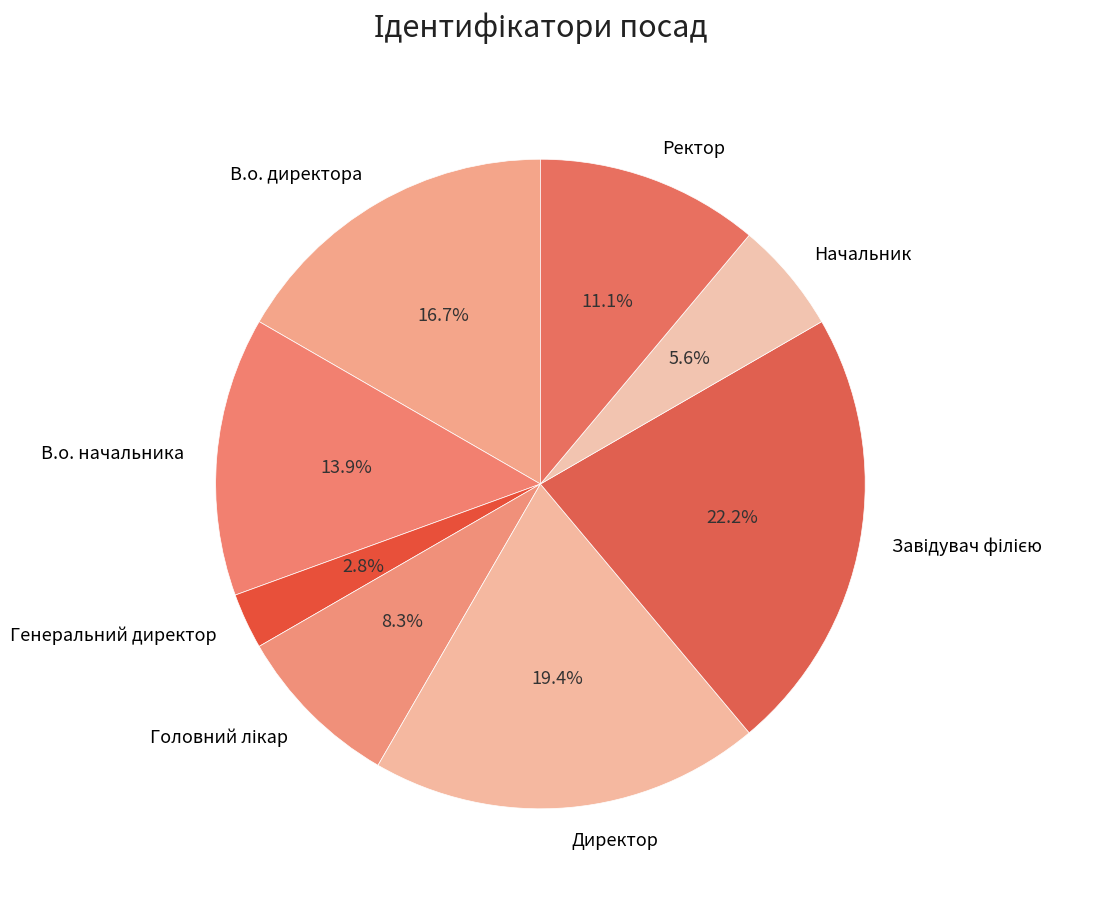

How many segments does this pie chart have?

8